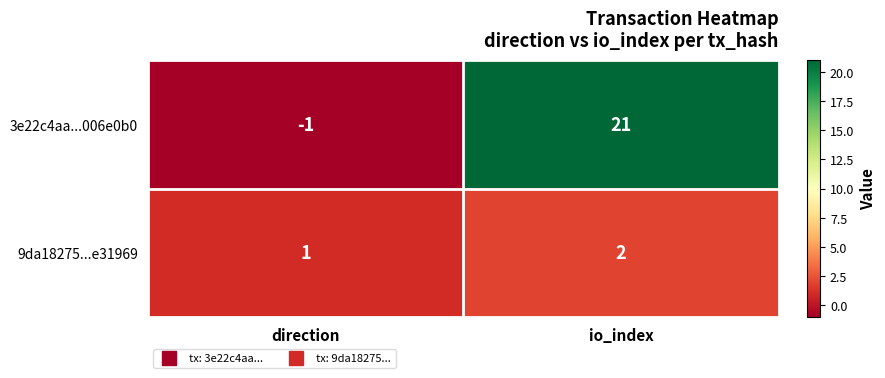

How many values in 3e22c4aa...006e0b0 are below zero?

1